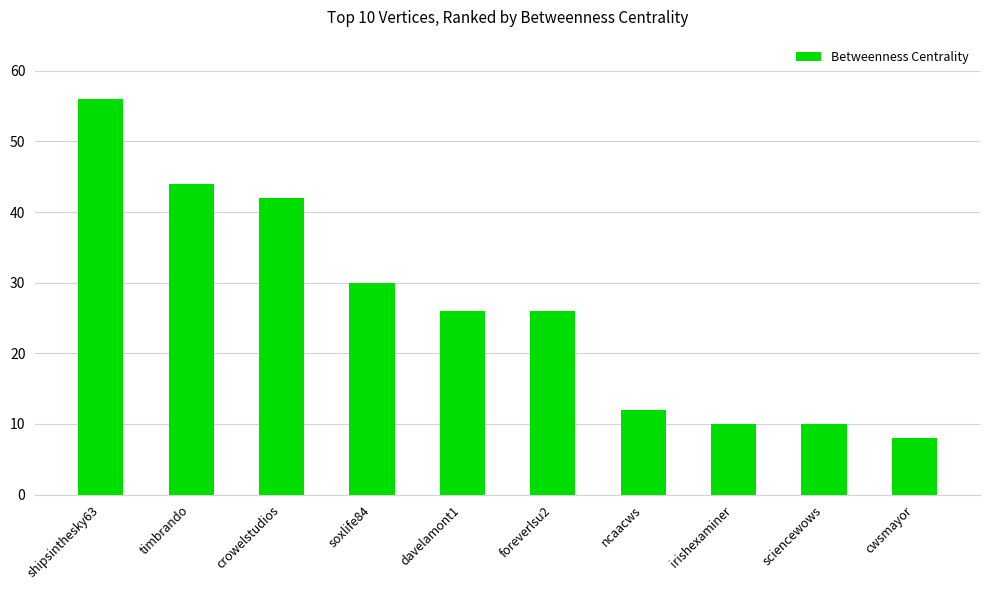

Reading right to left, transcribe all the data shown in this chart.

cwsmayor=8	sciencewows=10	irishexaminer=10	ncaacws=12	foreverlsu2=26	davelamont1=26	soxlife84=30	crowelstudios=42	timbrando=44	shipsinthesky63=56